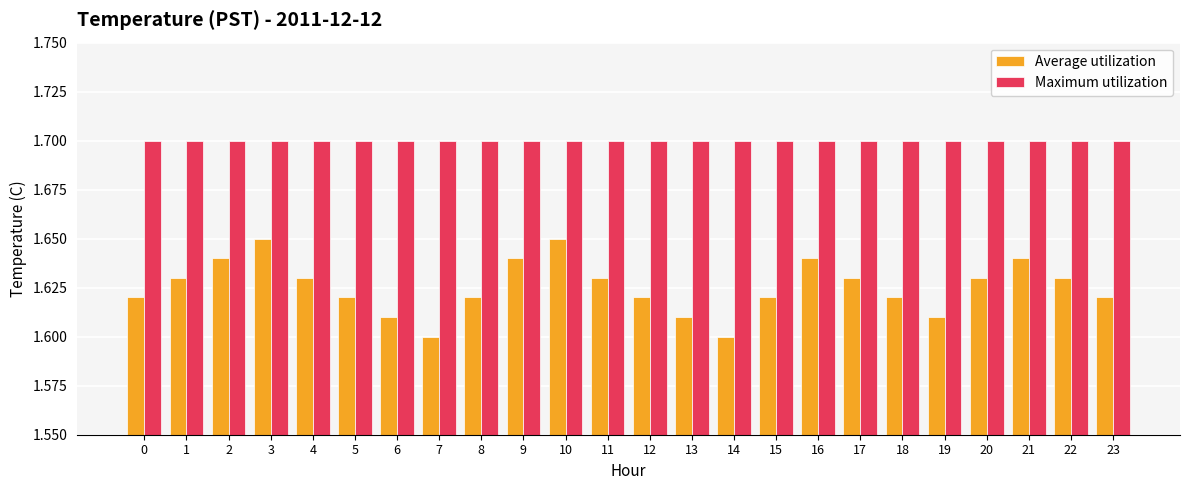

Rank the series at 0 from lowest to highest value.

Average utilization, Maximum utilization